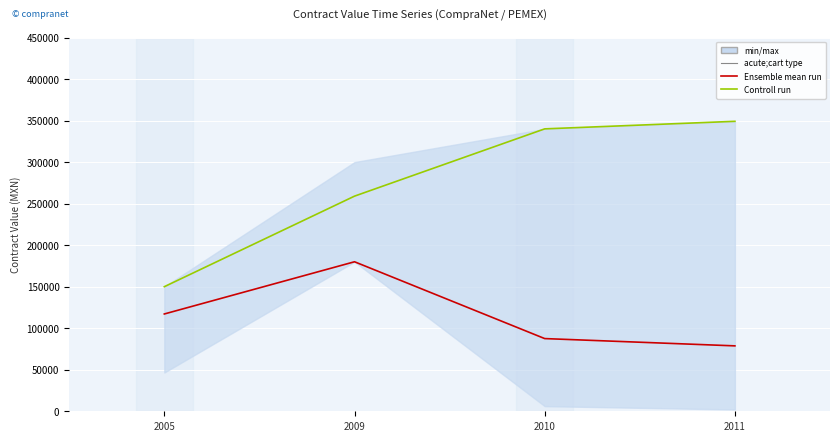

Does the chart display data point markers on the line(s)?

No